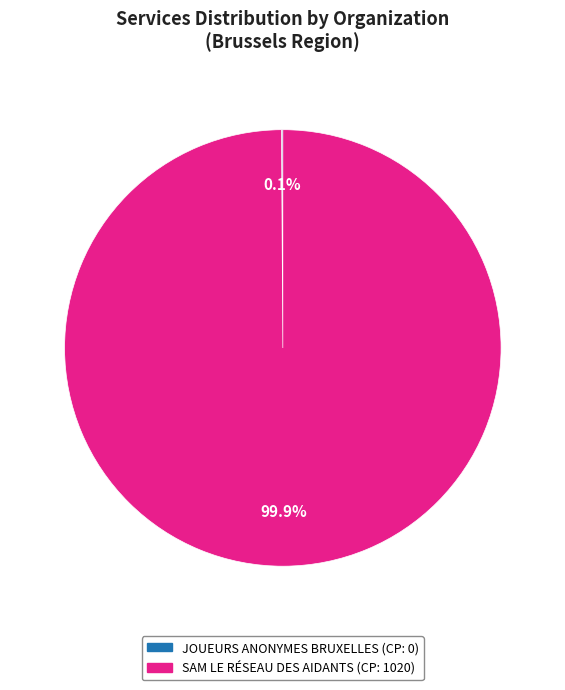

Is there a majority slice in this chart?

Yes